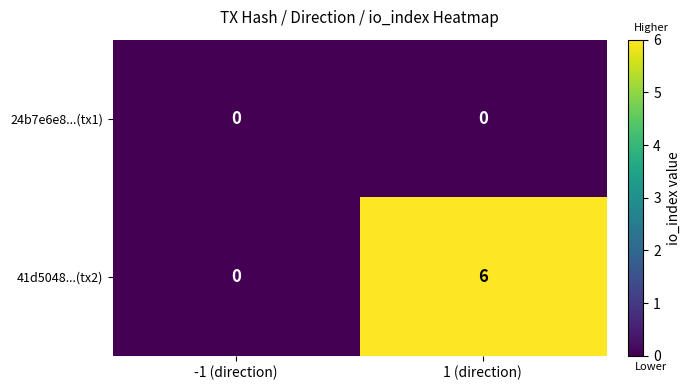

Reading left to right, transcribe all the data shown in this chart.

24b7e6e8...(tx1): 0	0
41d5048...(tx2): 0	6